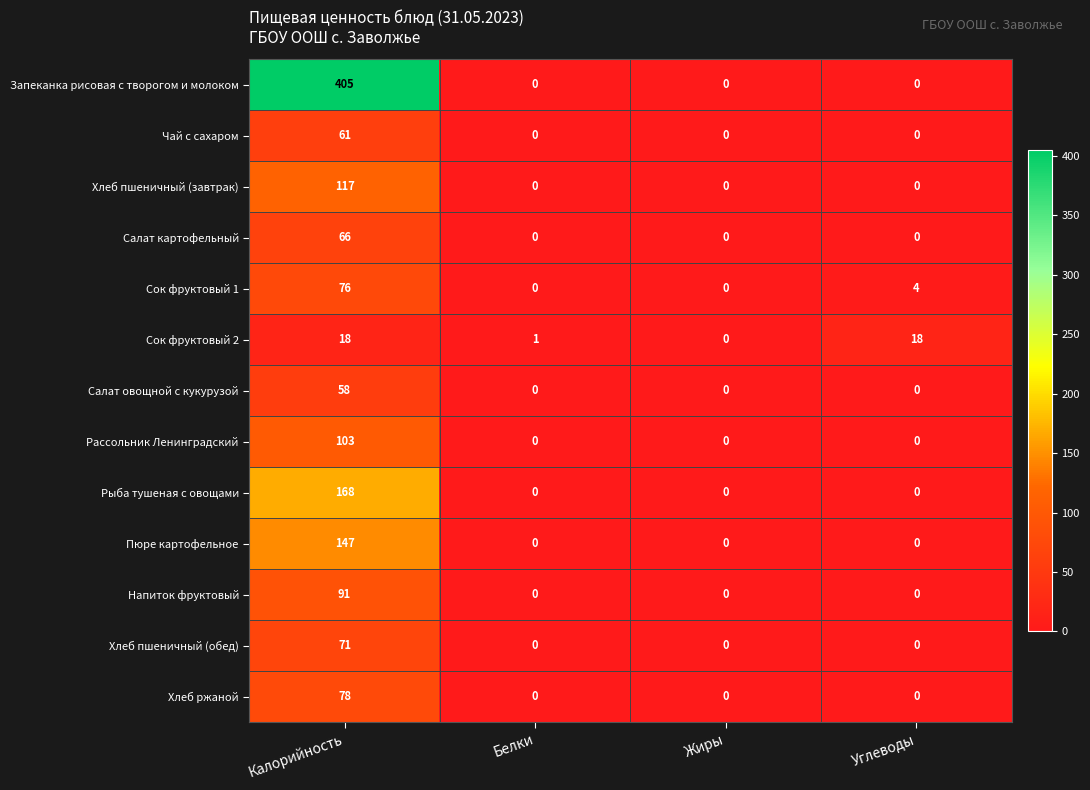

What is the maximum value shown in the chart?

405